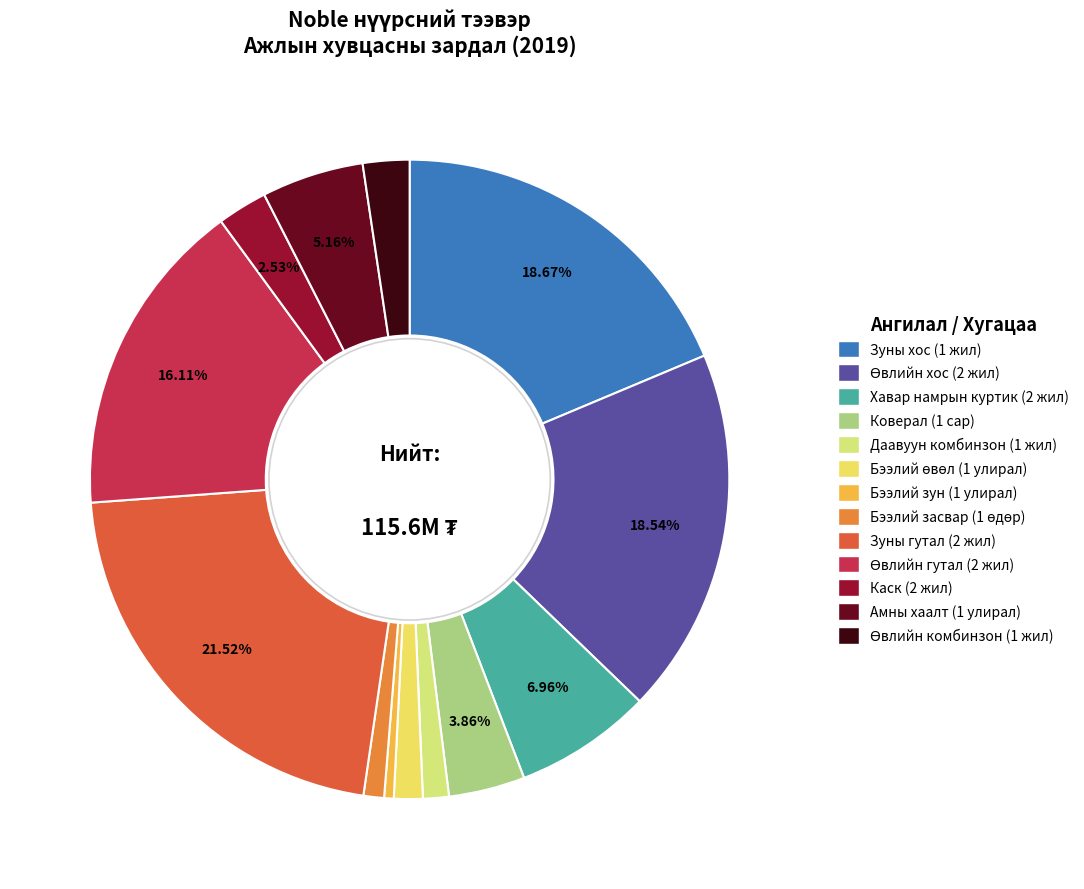

How many segments does this pie chart have?

13